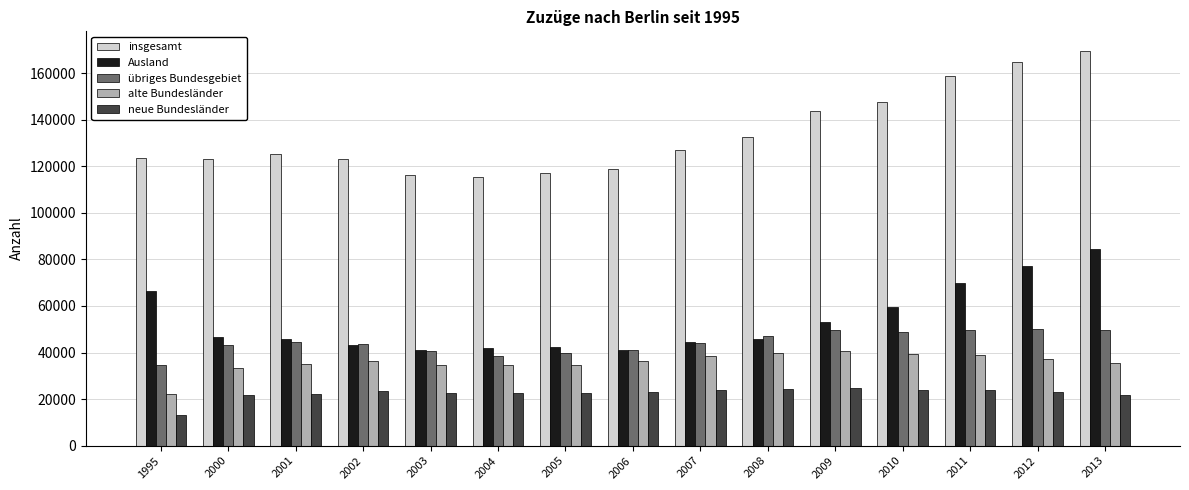

Where does the Ausland series first go above 45782?

1995